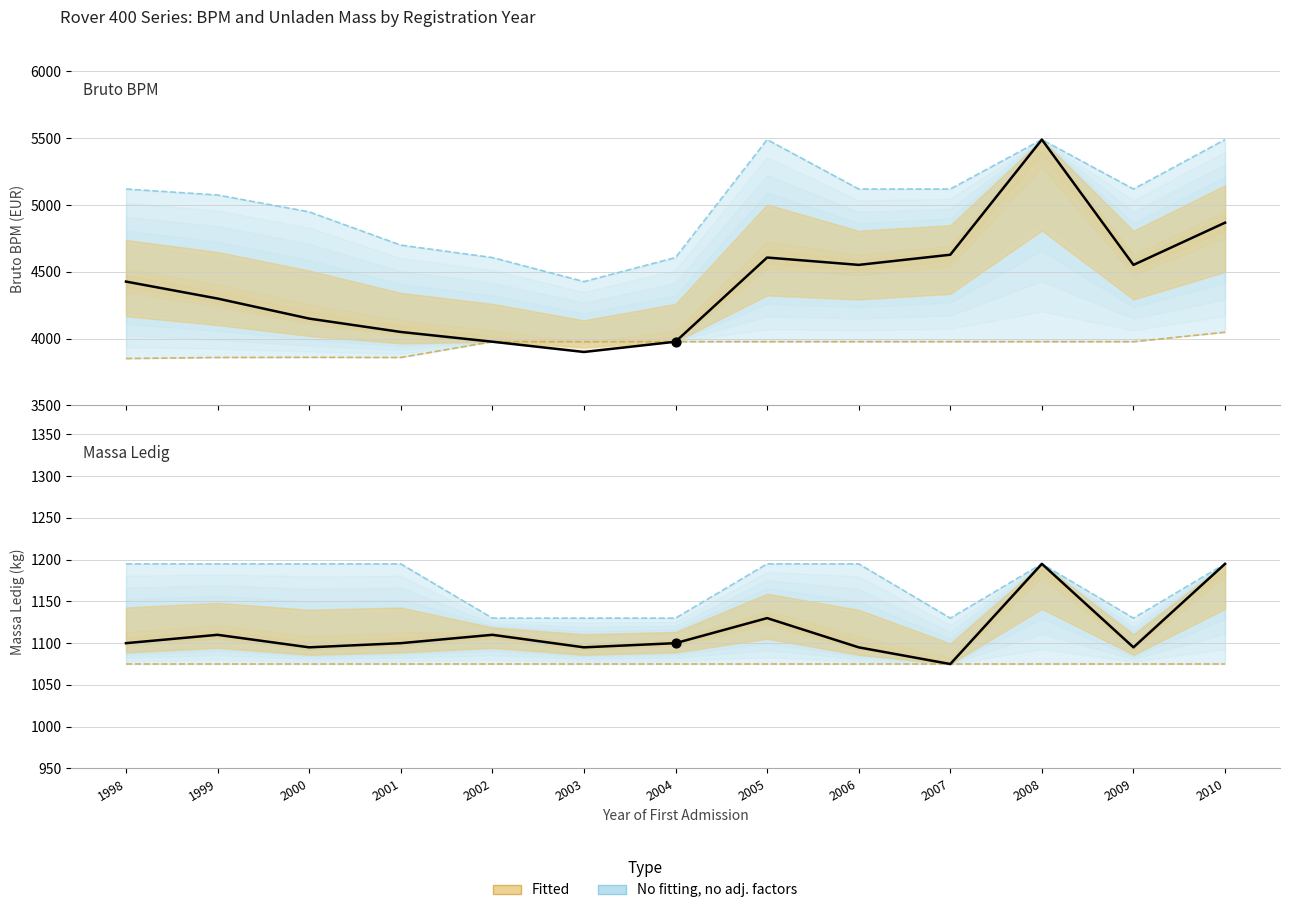

Which series has the widest spread of Y values?

bruto_bpm_mean